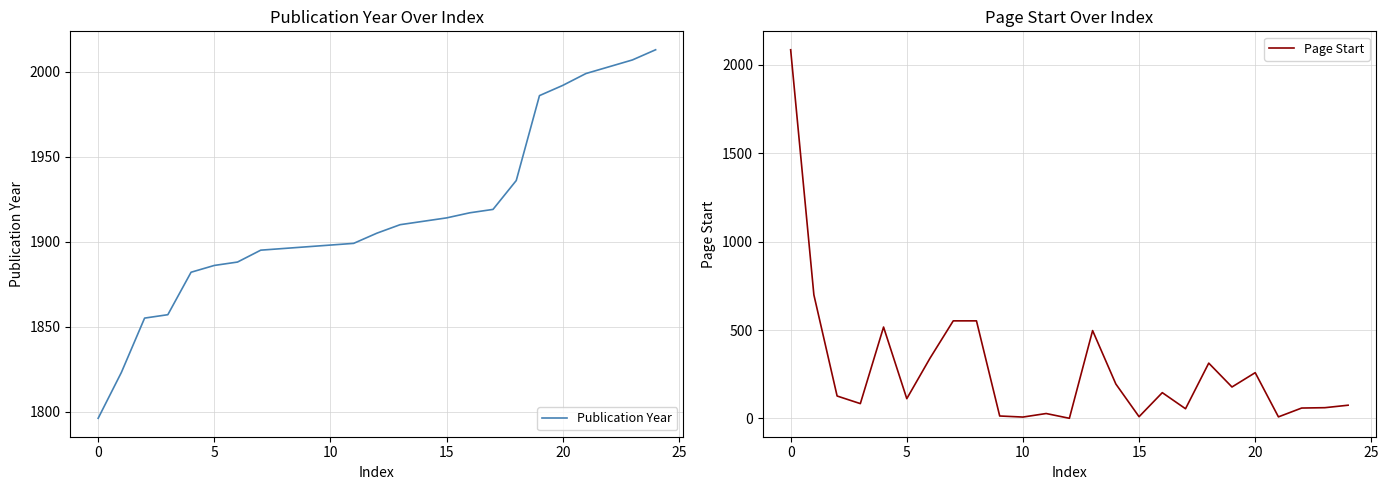

What is the lowest value of the Publication Year series?

1796